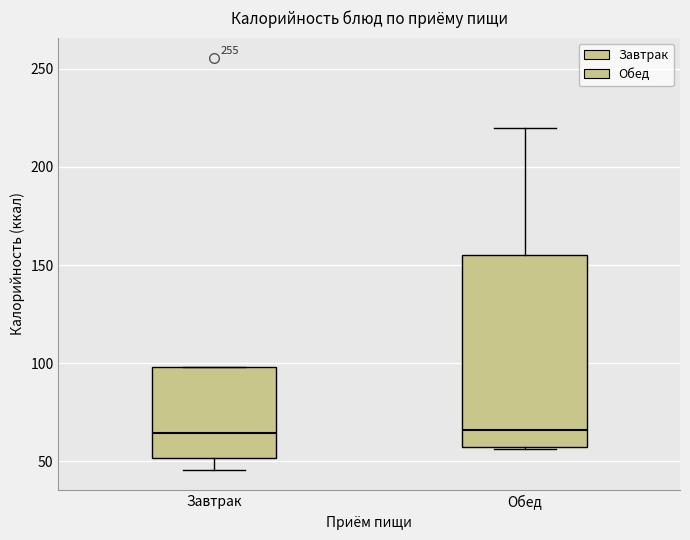

Where is the upper edge of the box for Обед on the y-axis? The values are not printed on the chart, so give them approximately, as read against the axis.

155